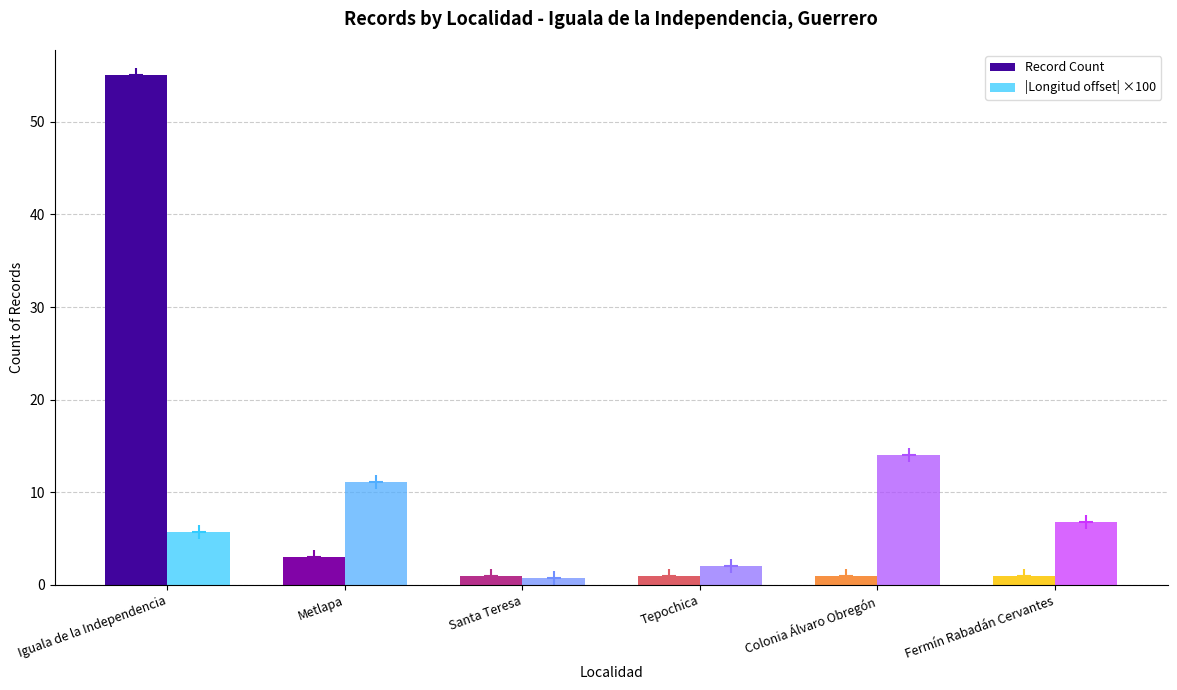

List the labels in order of |Longitud offset| ×100 value, smallest first.

Santa Teresa, Tepochica, Iguala de la Independencia, Fermín Rabadán Cervantes, Metlapa, Colonia Álvaro Obregón